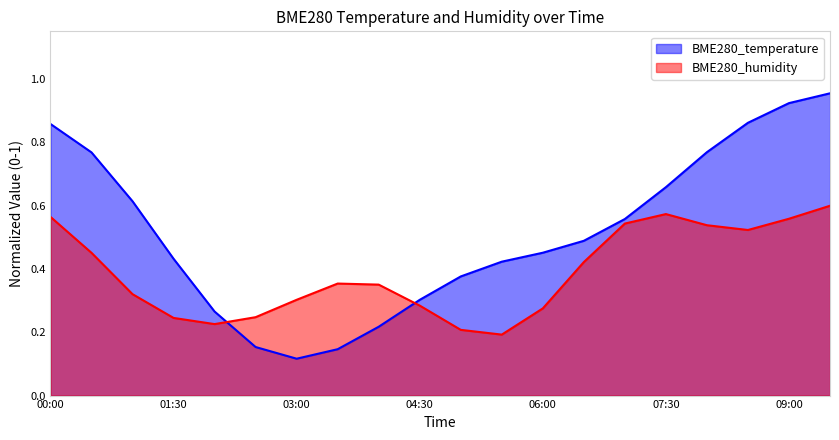

What is the change in value from 02:30 to 08:00?

+0.6